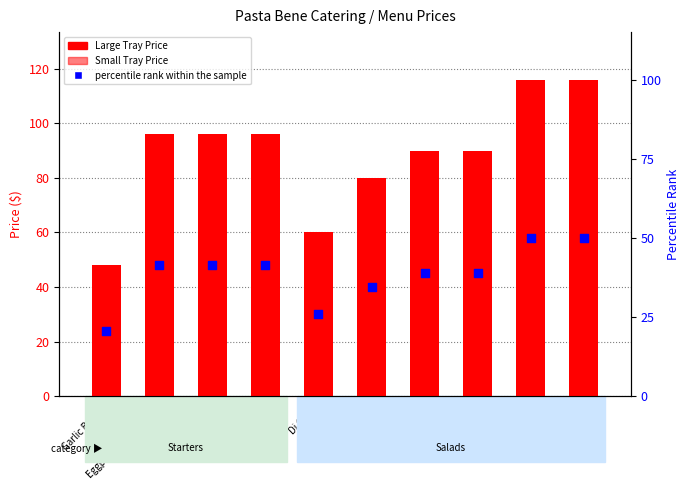

Is the value of Large Tray Price at Garlic Bread greater than the value of percentile rank within the sample at Garlic Bread?

Yes